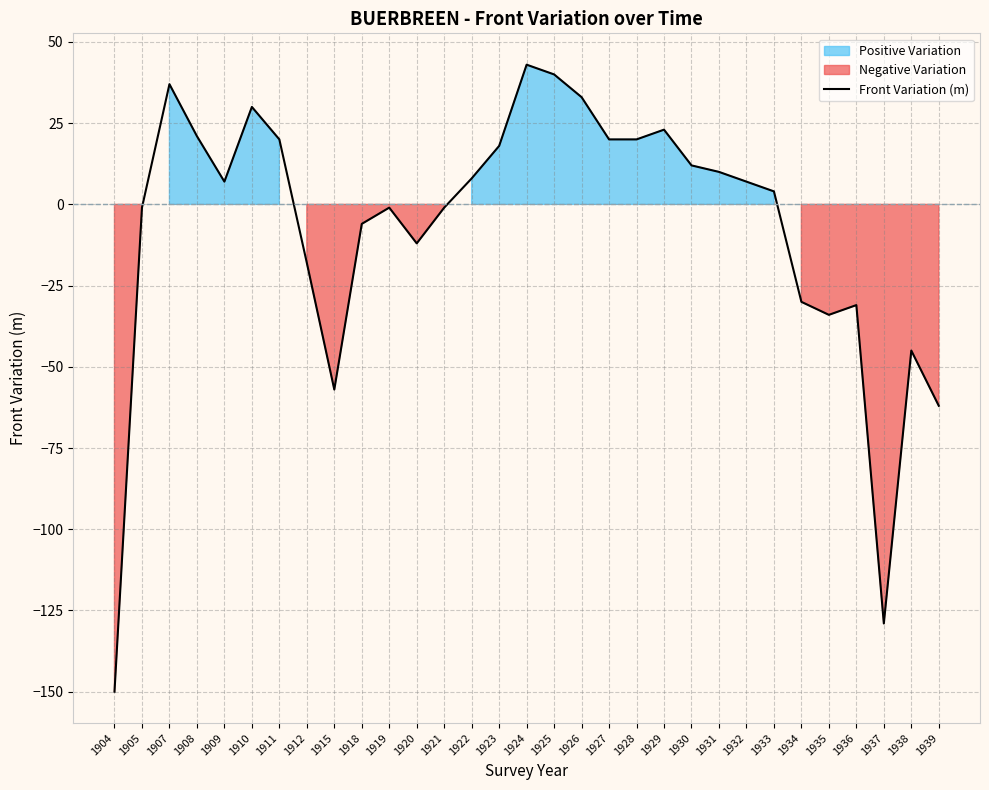

How many values exceed 7?

14